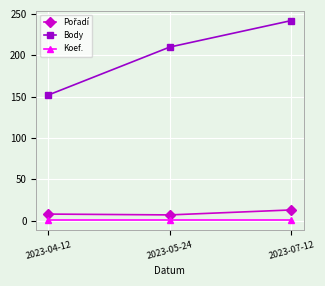

What is the value of the Koef. point at the 2nd from the left?

1